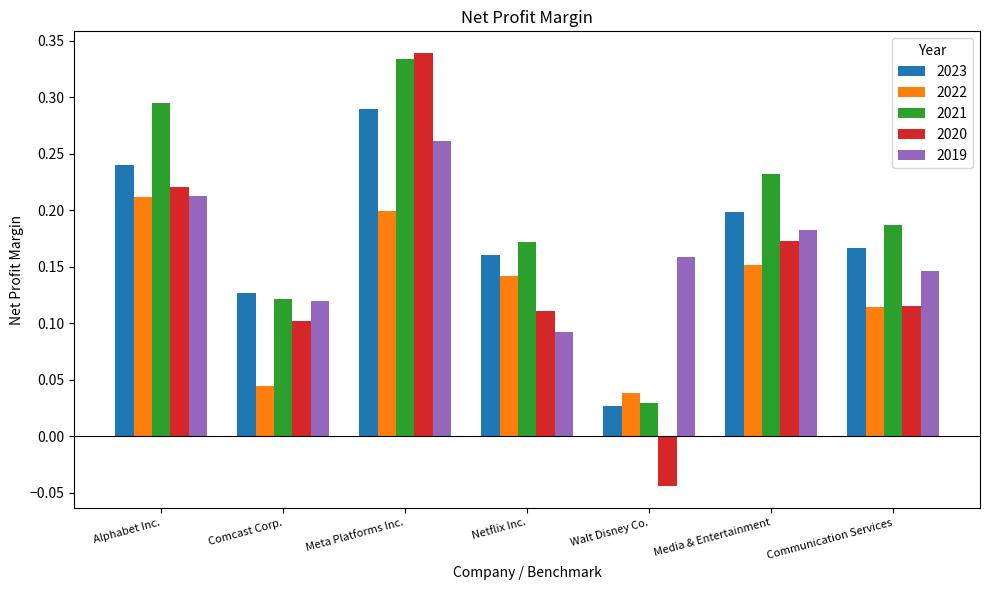

How many 2022 values are between 0 and 1?

7